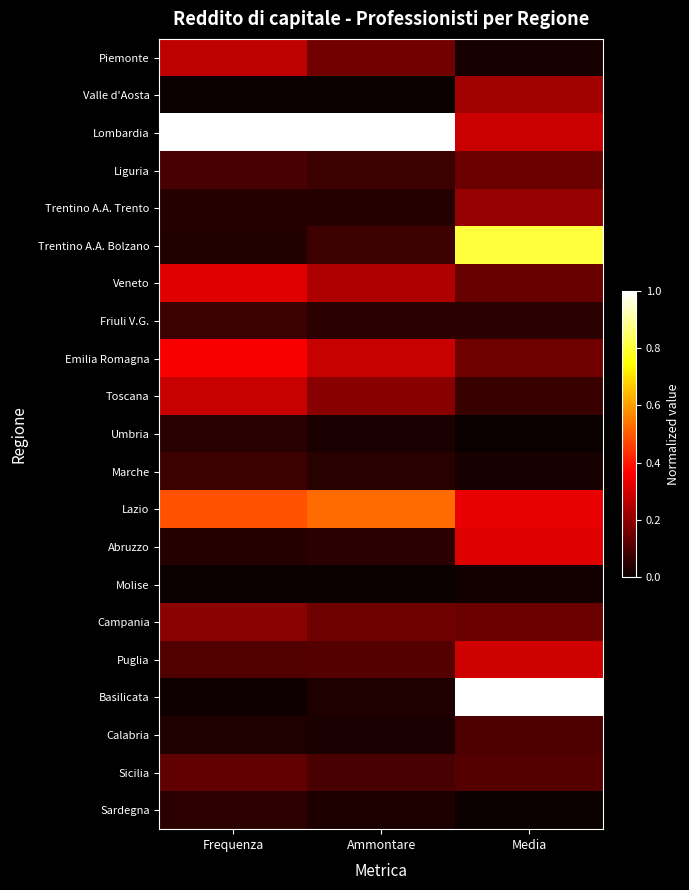

At which category is the sum across all series the highest?

Media